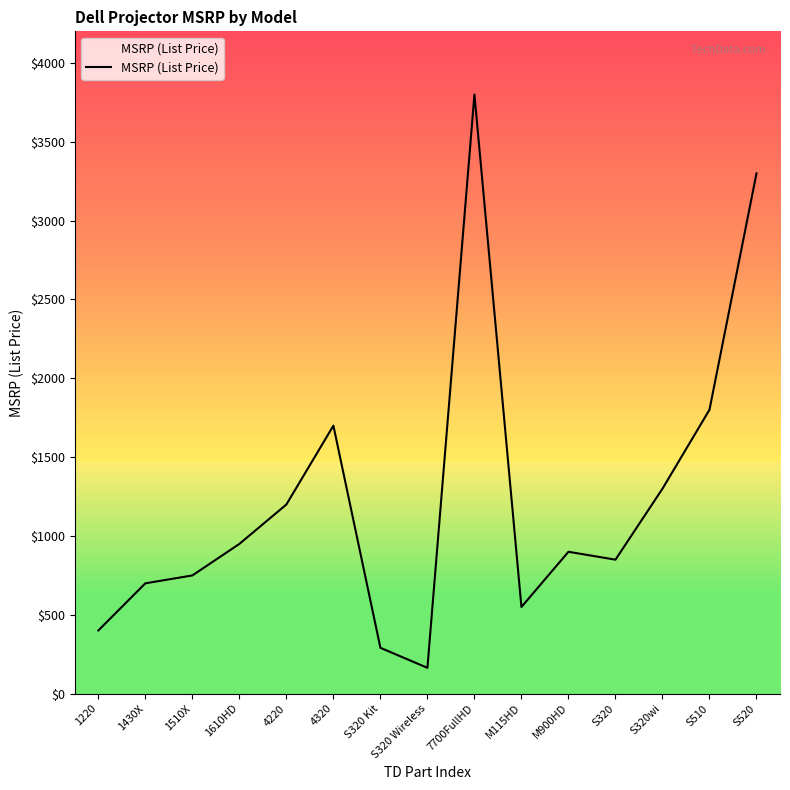

What is the difference between the second highest and second lowest values?

3009.0